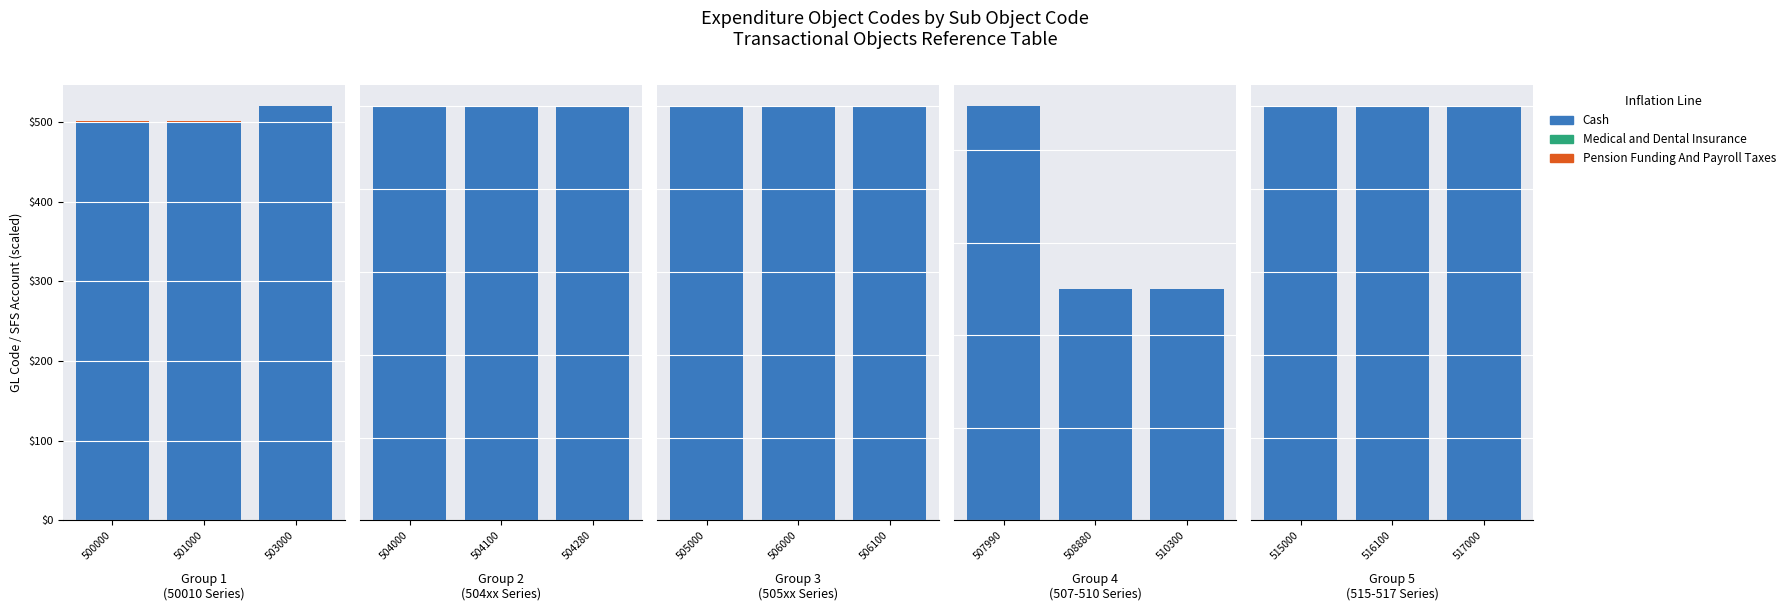

Which series has the largest total across all categories?

Cash